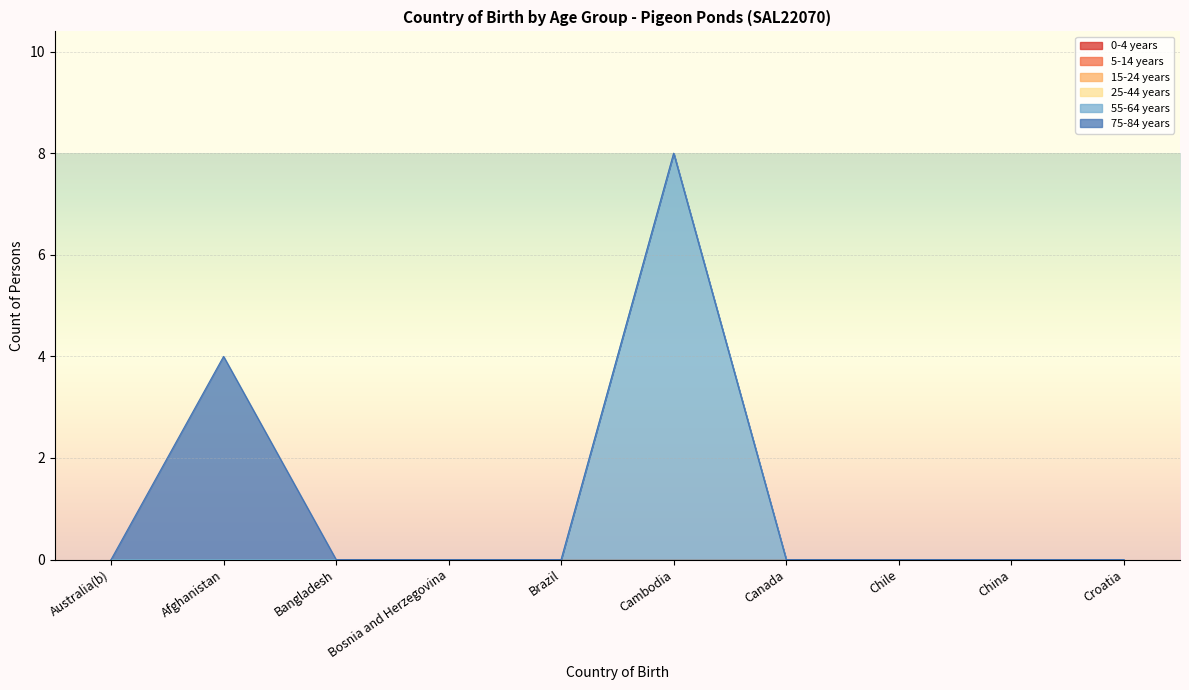

True or false: 25-44 years and 0-4 years cross at least once.

False